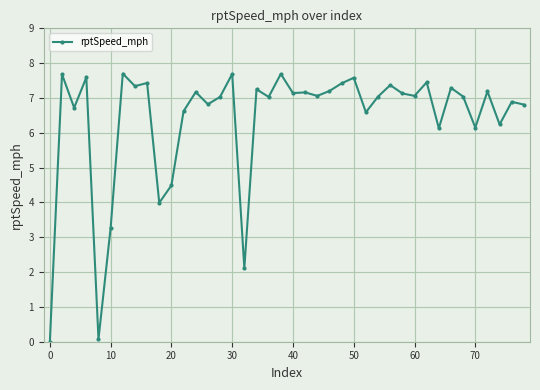

What is the value of the 39th point from the left?

6.9